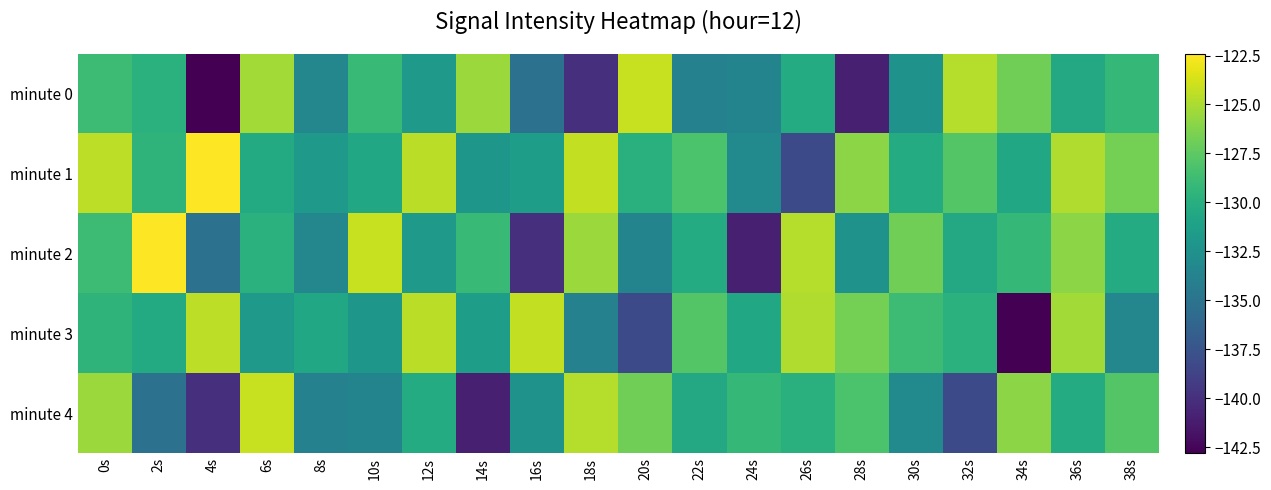

Reading left to right, list all the values displayed in this chart.

minute 0: 0s=-128.8	2s=-129.8	4s=-142.8	6s=-125.2	8s=-133.4	10s=-129.0	12s=-131.9	14s=-125.5	16s=-135.2	18s=-140.0	20s=-124.2	22s=-133.9	24s=-133.6	26s=-130.3	28s=-141.1	30s=-132.3	32s=-124.7	34s=-126.8	36s=-130.5	38s=-129.2
minute 1: 0s=-124.4	2s=-129.5	4s=-122.4	6s=-130.4	8s=-131.9	10s=-130.6	12s=-124.6	14s=-132.0	16s=-131.5	18s=-124.3	20s=-129.9	22s=-128.2	24s=-133.0	26s=-138.3	28s=-126.0	30s=-130.3	32s=-127.9	34s=-130.6	36s=-124.9	38s=-126.7
minute 2: 0s=-128.8	2s=-122.4	4s=-135.2	6s=-129.8	8s=-133.4	10s=-124.2	12s=-131.9	14s=-129.0	16s=-140.0	18s=-125.5	20s=-133.6	22s=-130.3	24s=-141.1	26s=-124.7	28s=-132.3	30s=-126.8	32s=-130.5	34s=-129.2	36s=-126.0	38s=-130.3
minute 3: 0s=-129.5	2s=-130.4	4s=-124.4	6s=-131.9	8s=-130.6	10s=-132.0	12s=-124.6	14s=-131.5	16s=-124.3	18s=-133.9	20s=-138.3	22s=-127.9	24s=-130.6	26s=-124.9	28s=-126.7	30s=-128.8	32s=-129.8	34s=-142.8	36s=-125.2	38s=-133.4
minute 4: 0s=-125.5	2s=-135.2	4s=-140.0	6s=-124.2	8s=-133.9	10s=-133.6	12s=-130.3	14s=-141.1	16s=-132.3	18s=-124.7	20s=-126.8	22s=-130.5	24s=-129.2	26s=-129.9	28s=-128.2	30s=-133.0	32s=-138.3	34s=-126.0	36s=-130.3	38s=-127.9